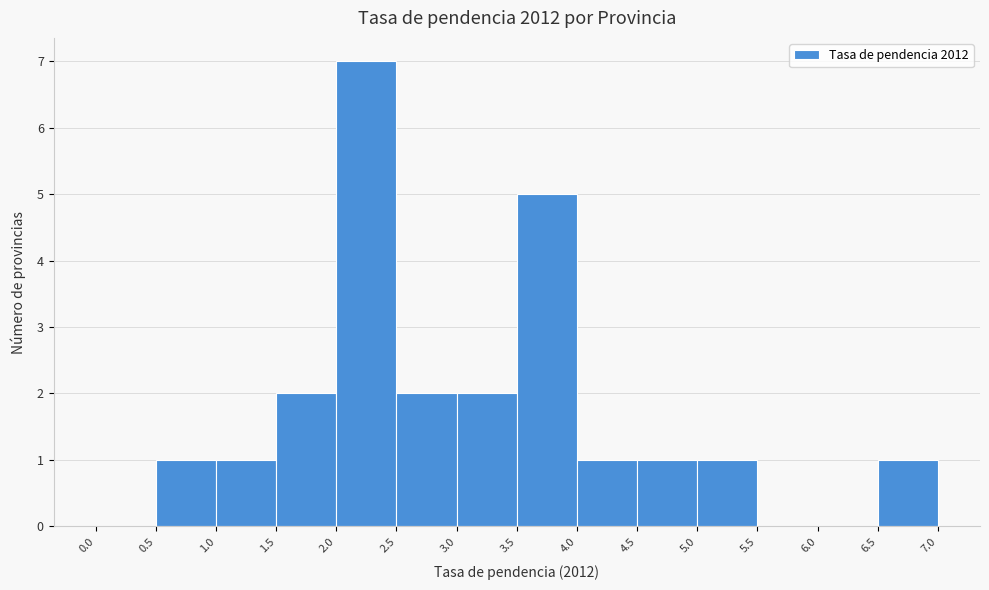

Which range on the x-axis has the tallest bar?

2.0 to 2.5